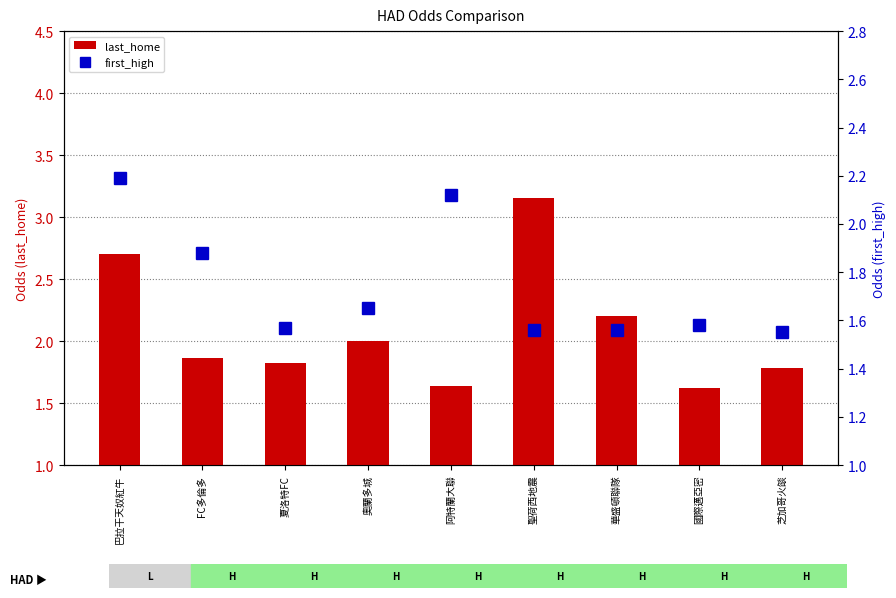

Are the bars grouped side by side (vs. stacked)?

Yes